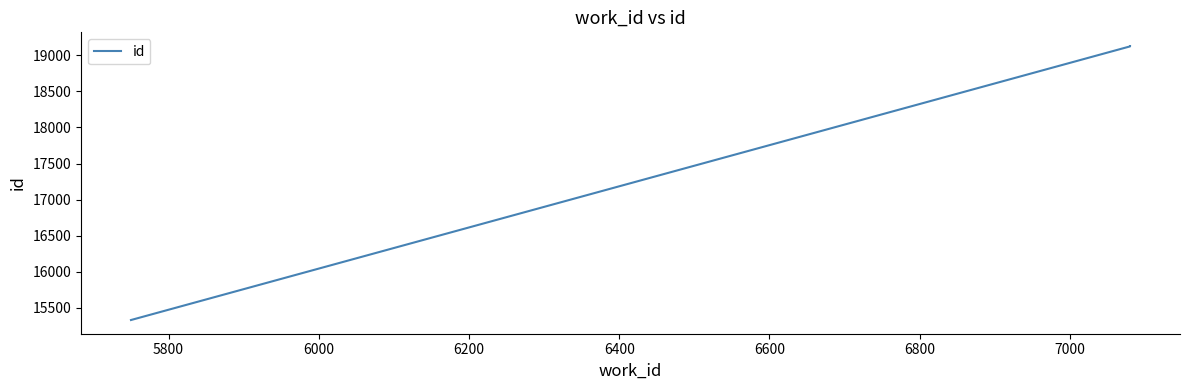

What is the minimum value shown in the chart?

15327